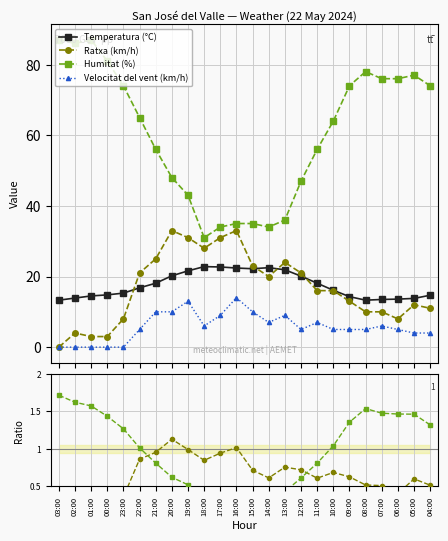

True or false: Humitat (%) and Velocitat del vent (km/h) intersect in this chart.

False